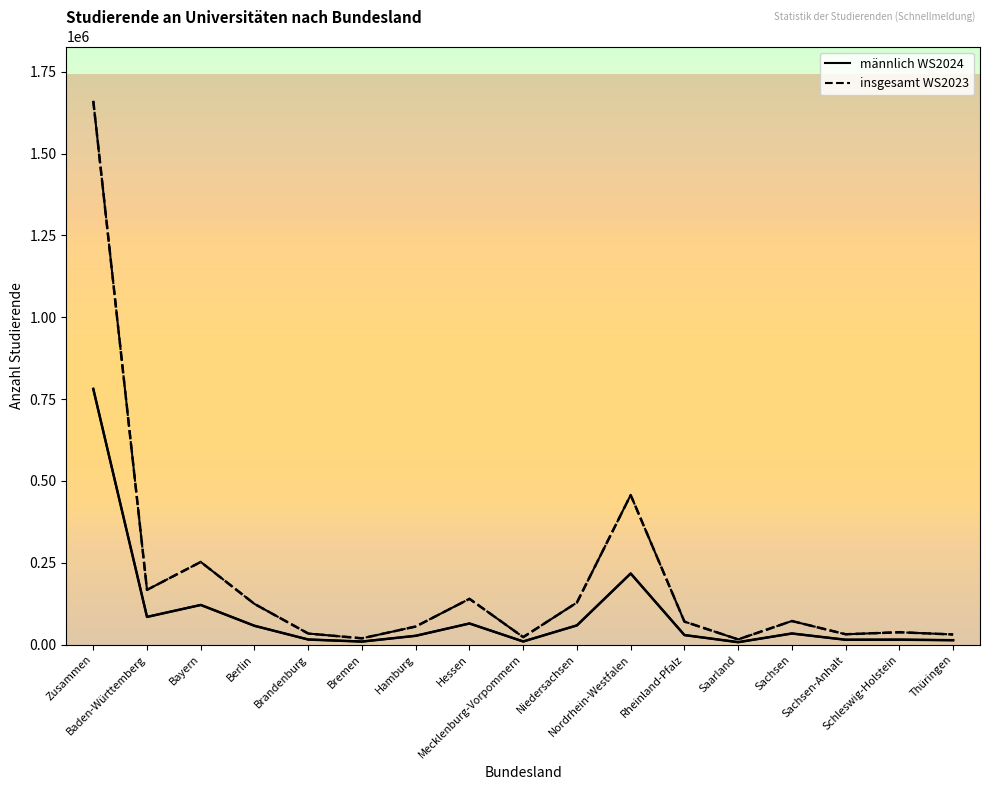

Rank the series by their maximum value, from lowest to highest.

männlich WS2024, insgesamt WS2023